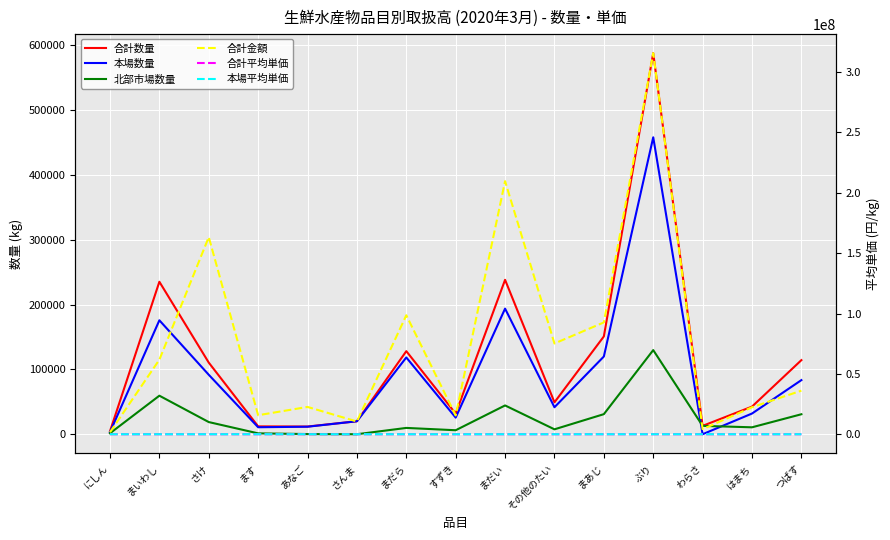

Rank the series by their maximum value, from highest to lowest.

合計金額, 合計数量, 本場数量, 北部市場数量, 本場平均単価, 合計平均単価